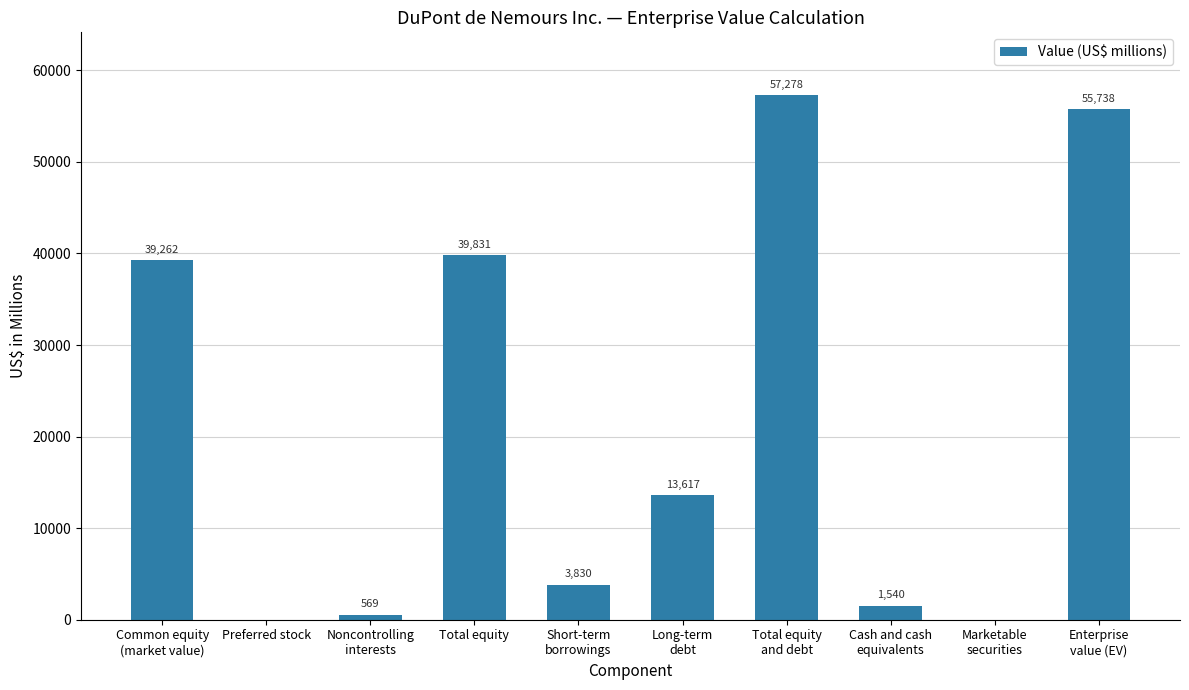

How many distinct data groups are displayed?

1